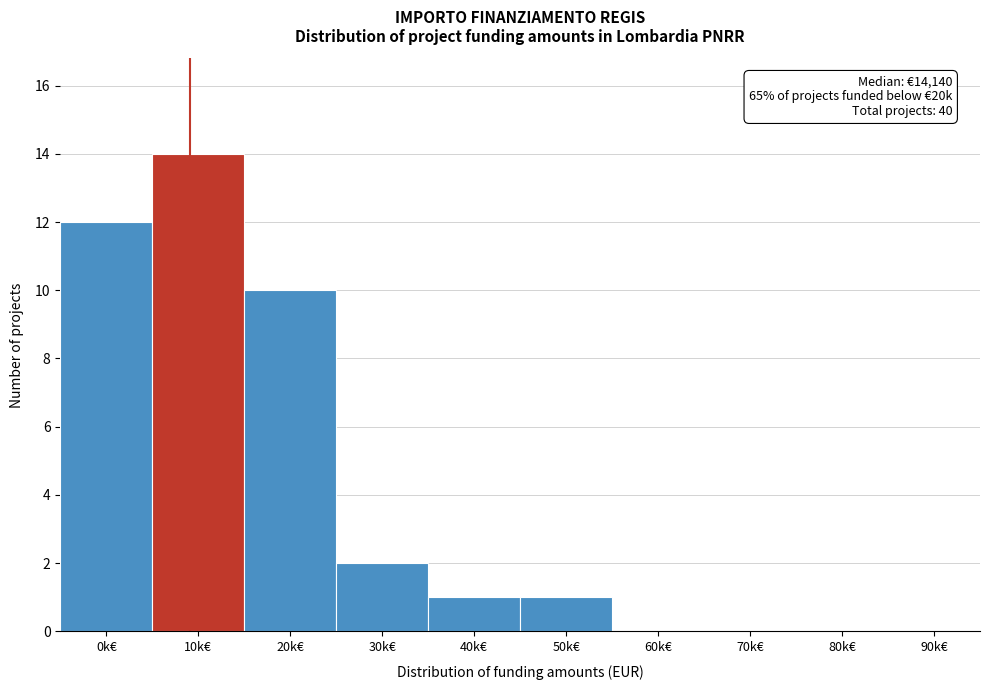

Reading left to right, extract all data points from this chart.

0k€=12	10k€=14	20k€=10	30k€=2	40k€=1	50k€=1	60k€=0	70k€=0	80k€=0	90k€=0